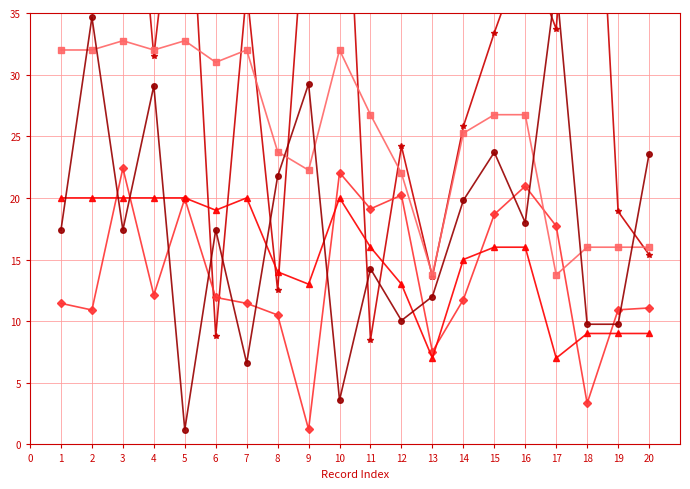

How many distinct data groups are displayed?

5